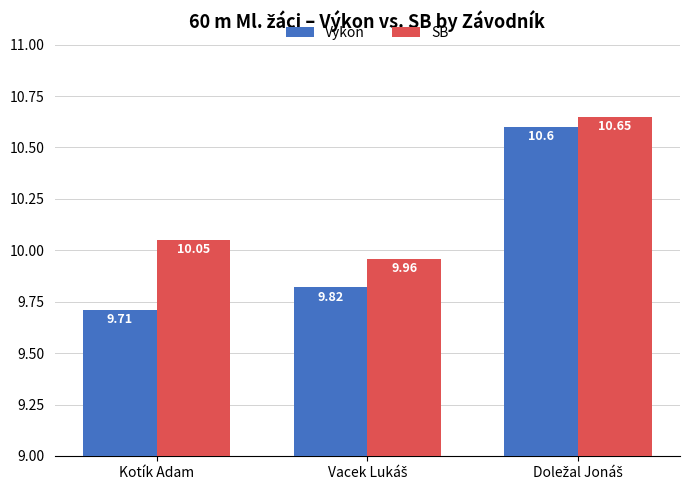

What is the average value of the SB series?

10.2